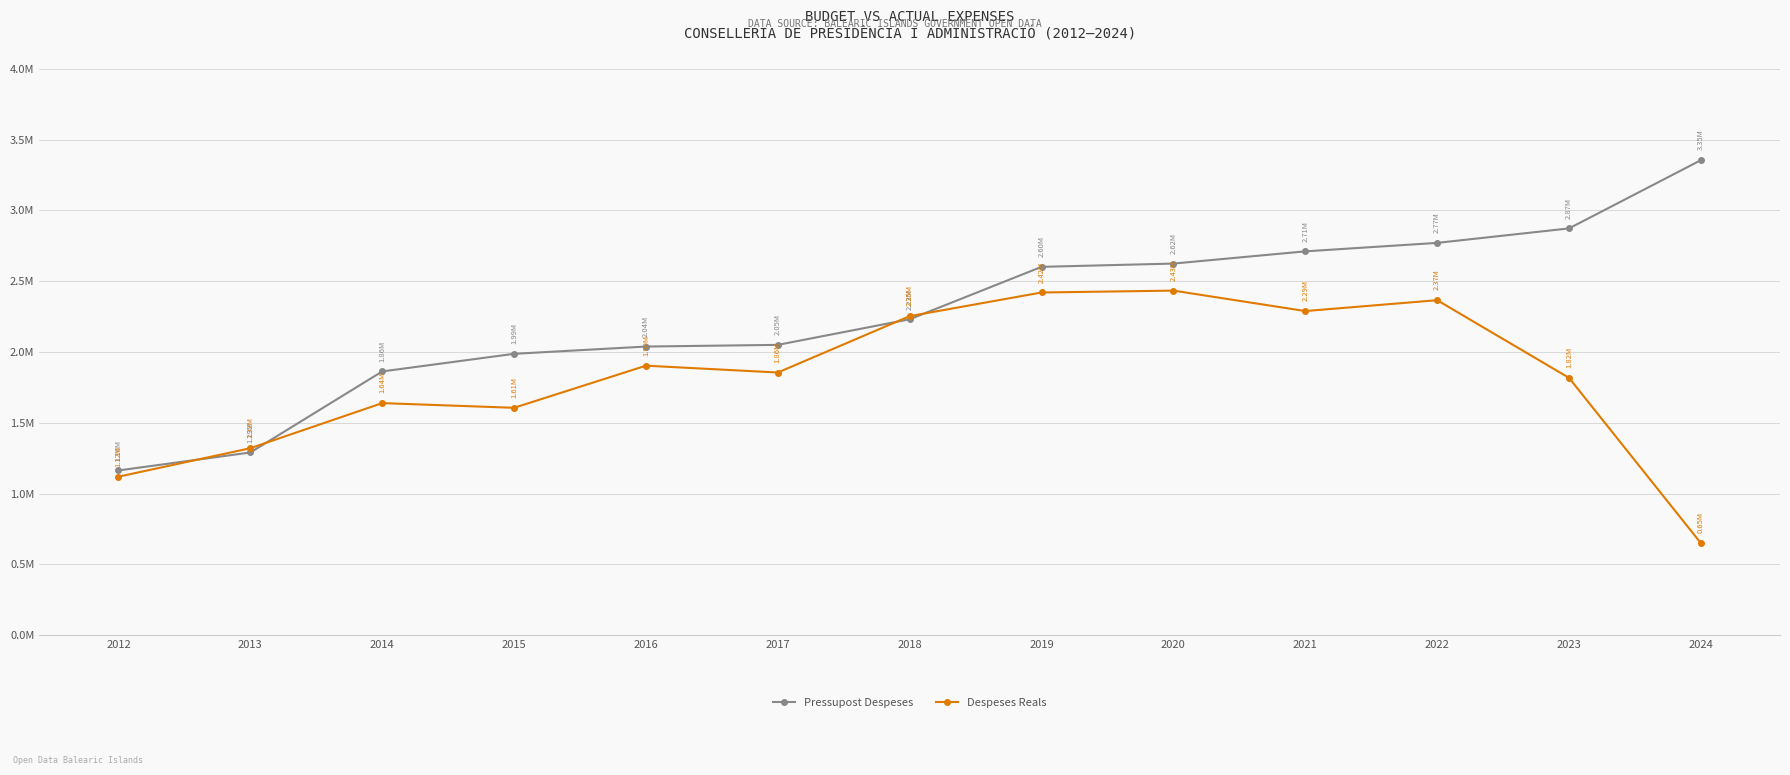

What is the difference between the highest and lowest values at 2019?

181068.4